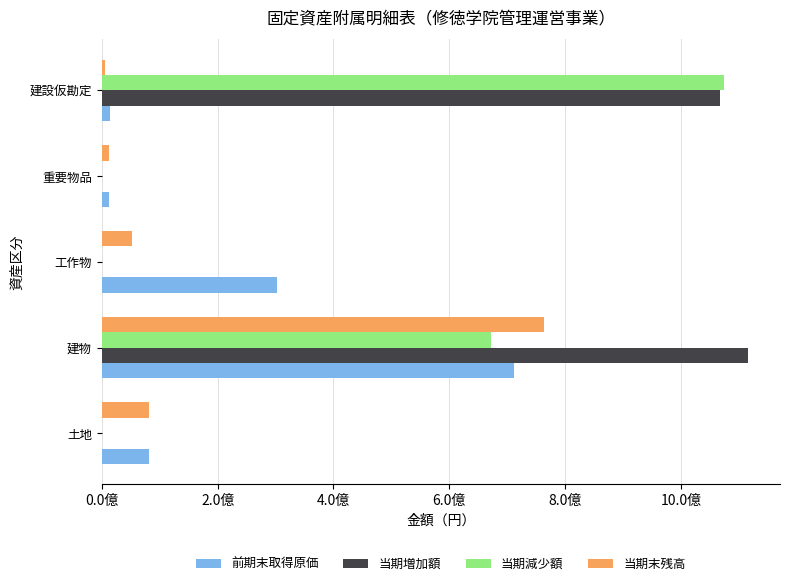

Which series has the widest spread of values?

当期増加額